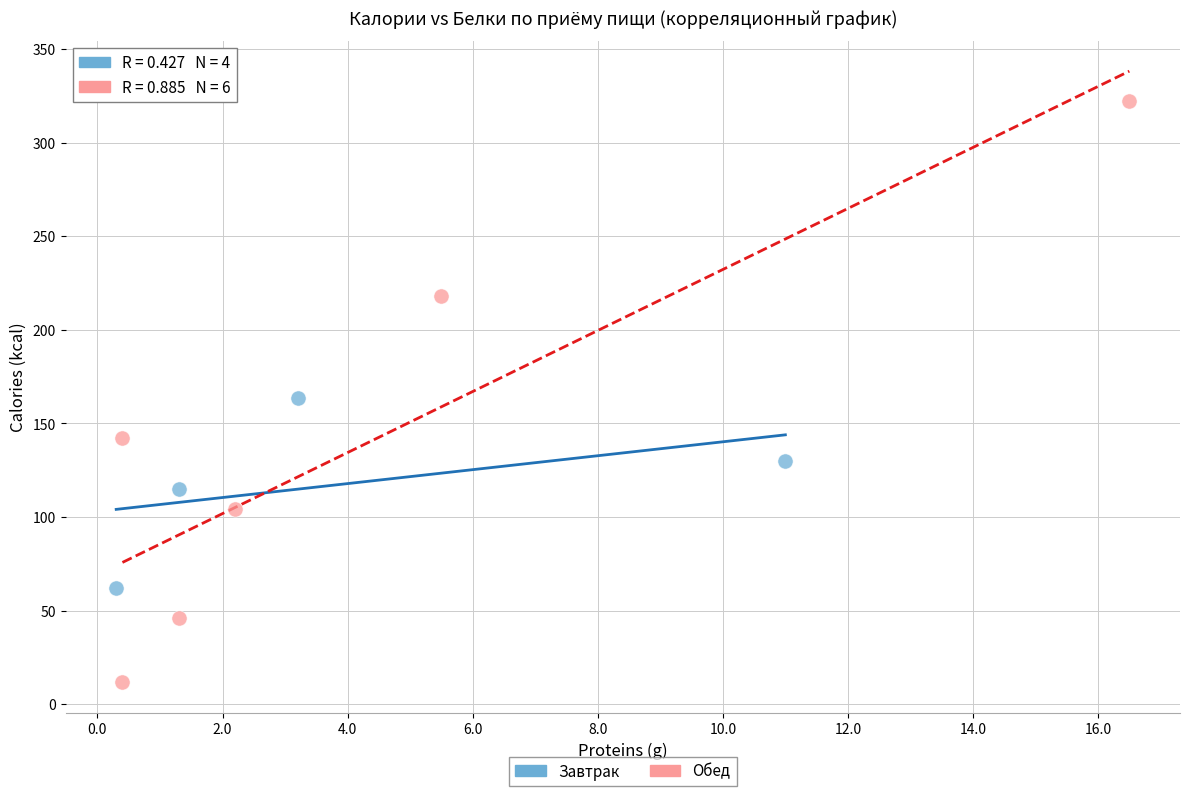

Which series contains the highest Y value?

Обед